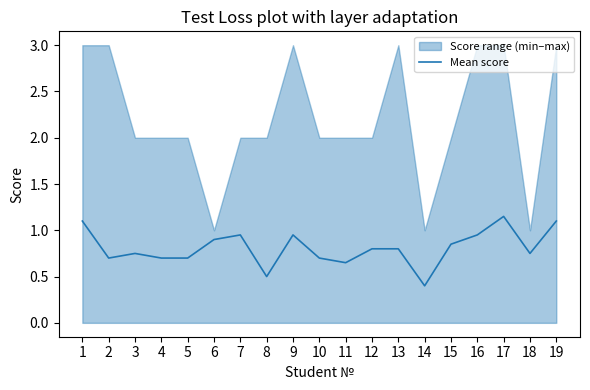

Which has a higher value, 3 or 11?

3